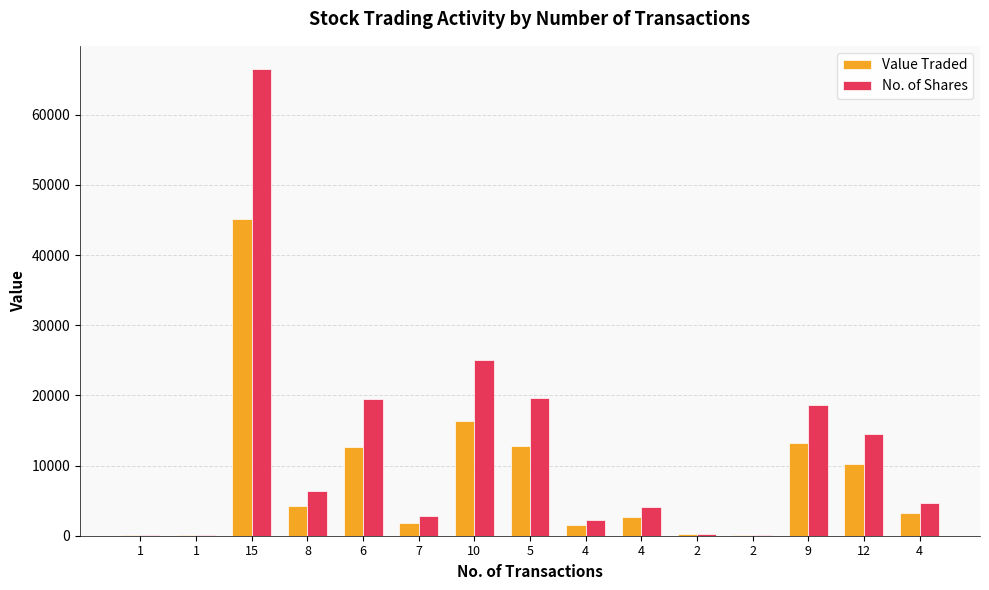

Count the number of categories in the chart.

15